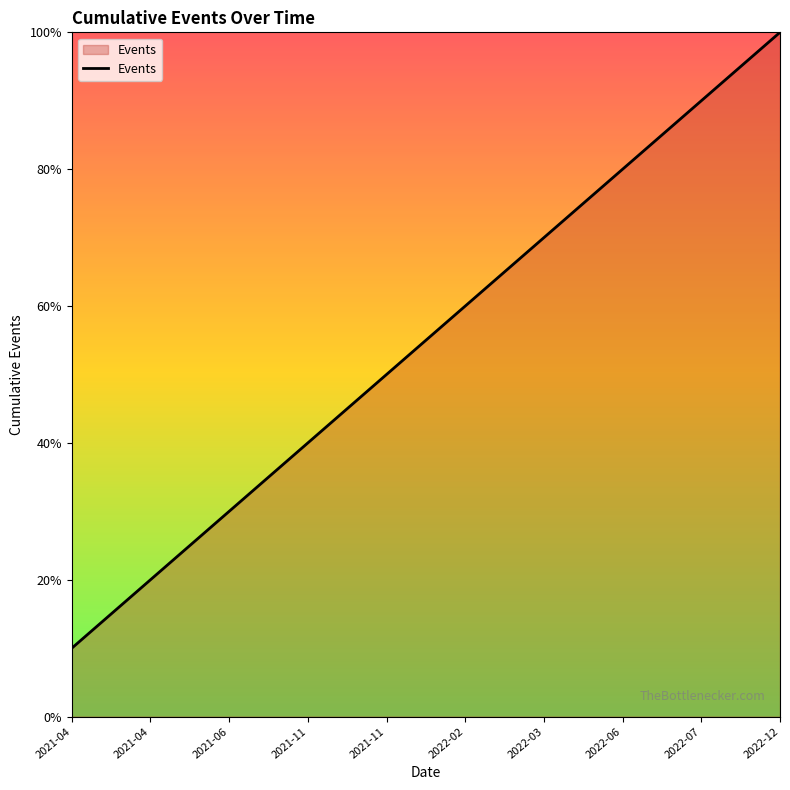

What is the change in value from 2021-11 to 2022-03?

+3